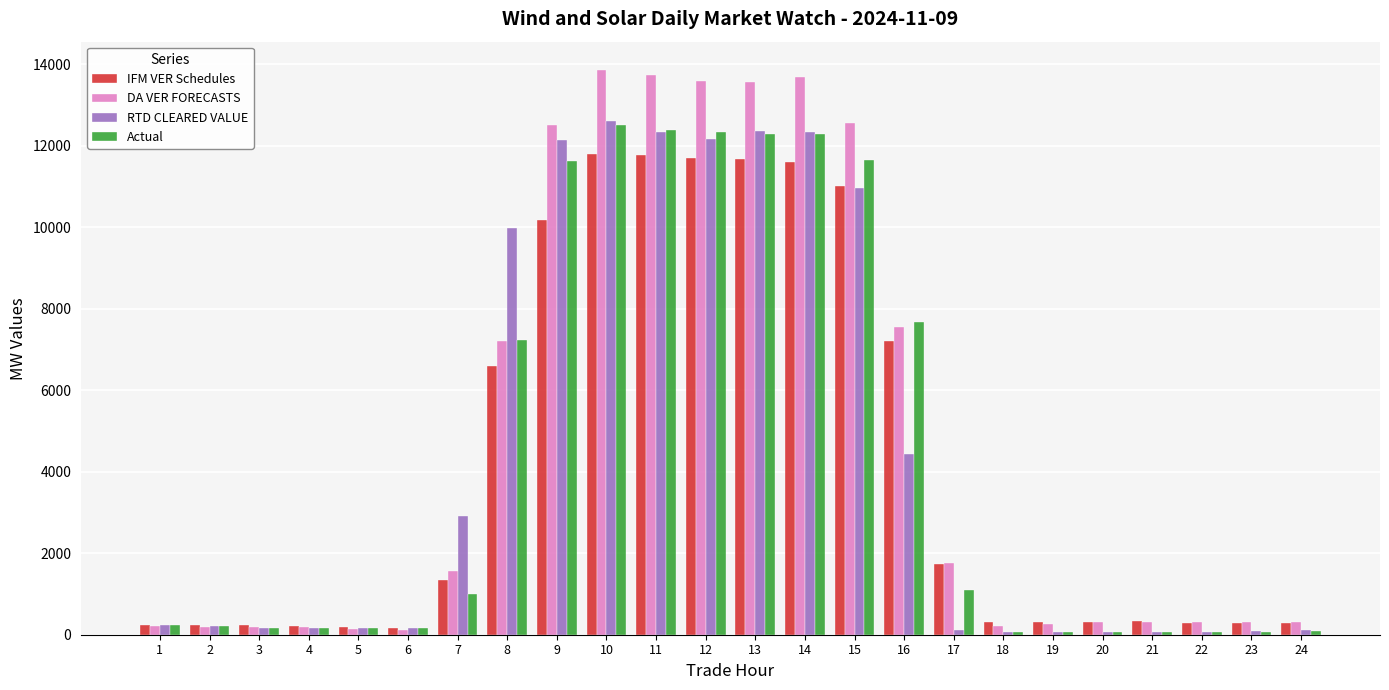

What is the sum of all DA VER FORECASTS values?

114679.8